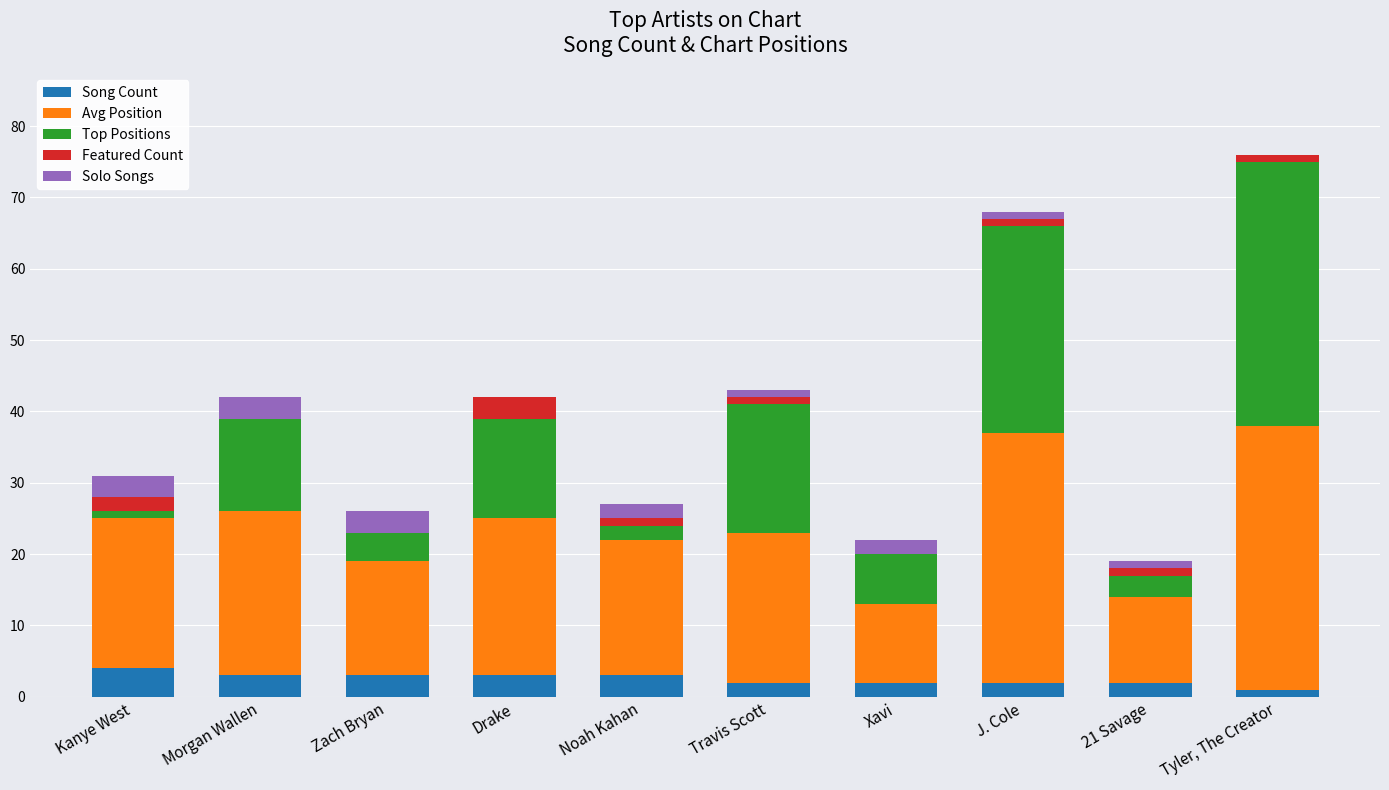

What is the sum of all Song Count values?

25